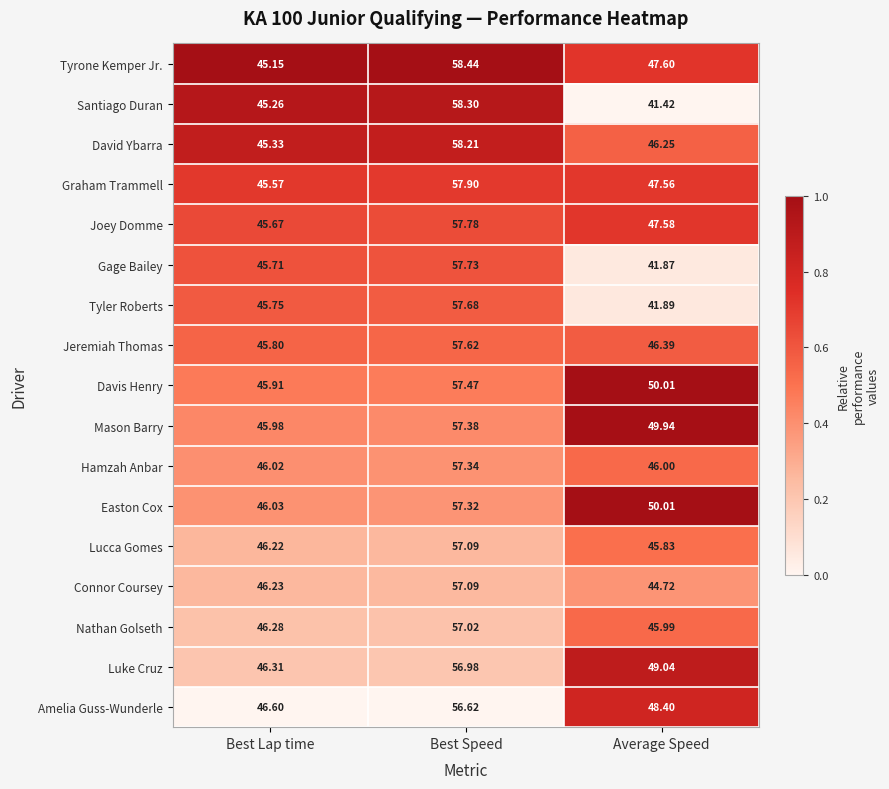

Where is Graham Trammell nearest to the value 51?

Average Speed